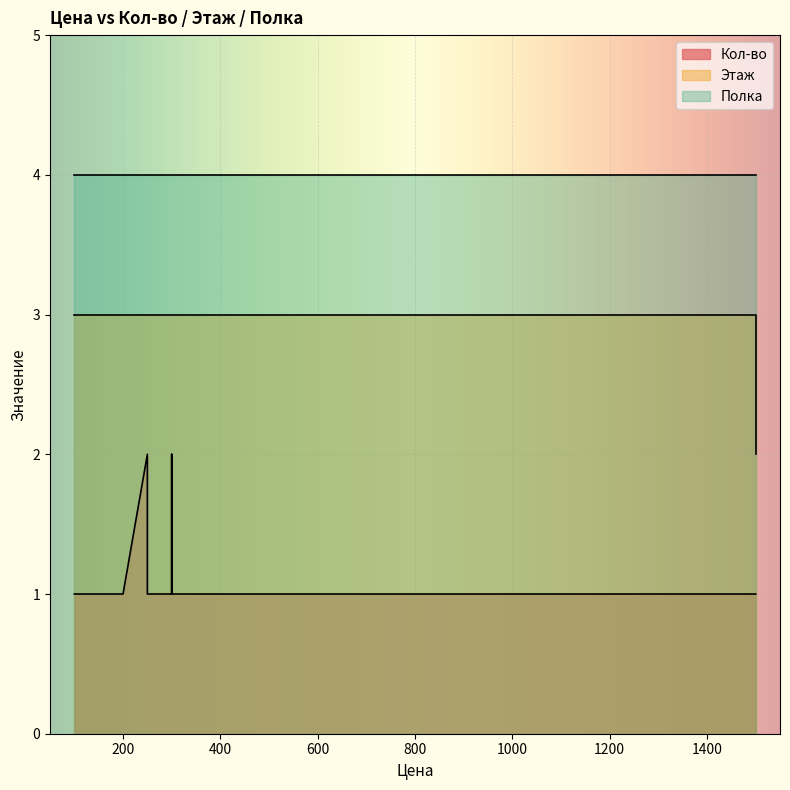

At 1500, list the series in order from smallest to largest.

Кол-во, Этаж, Полка